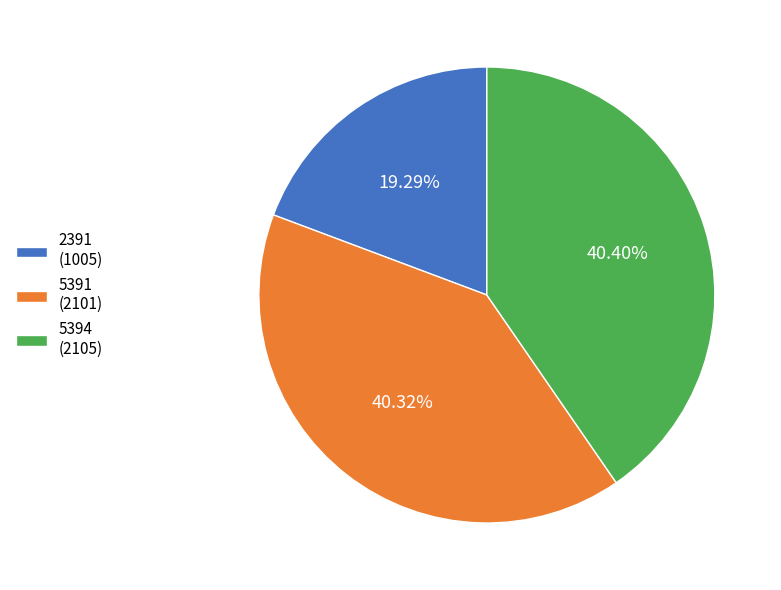

Is the sum of 5394 (2105) and 5391 (2101) greater than half?

Yes